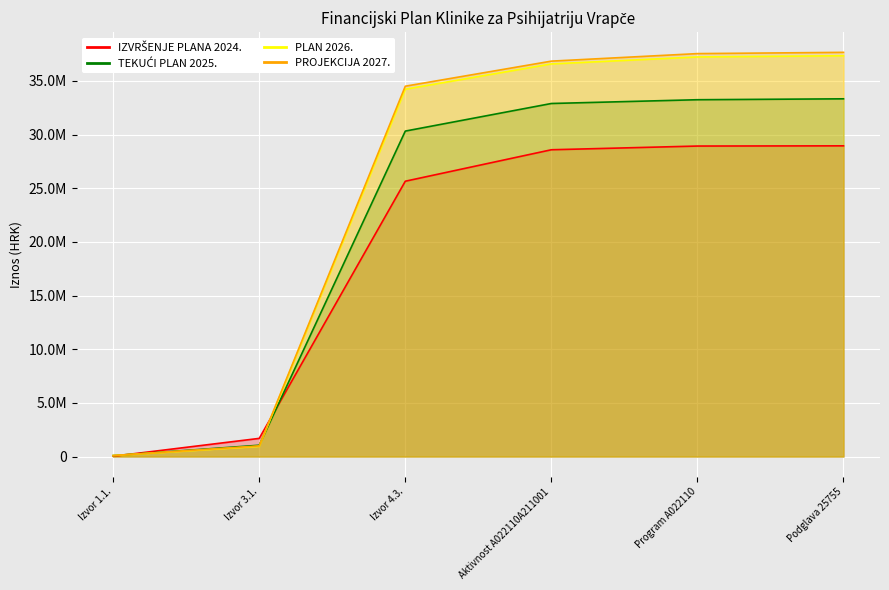

List the labels in order of PLAN 2026. value, smallest first.

Izvor 1.1., Izvor 3.1., Izvor 4.3., Aktivnost A022110A211001, Program A022110, Podglava 25755